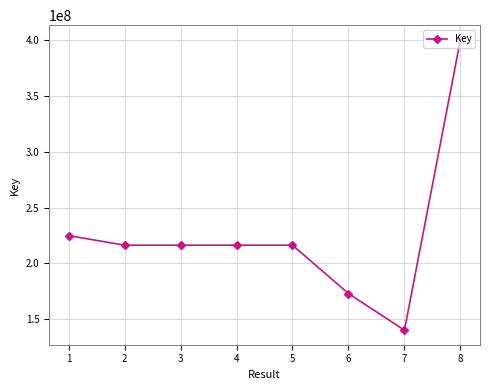

What is the value of the 7th point from the left?

140087167